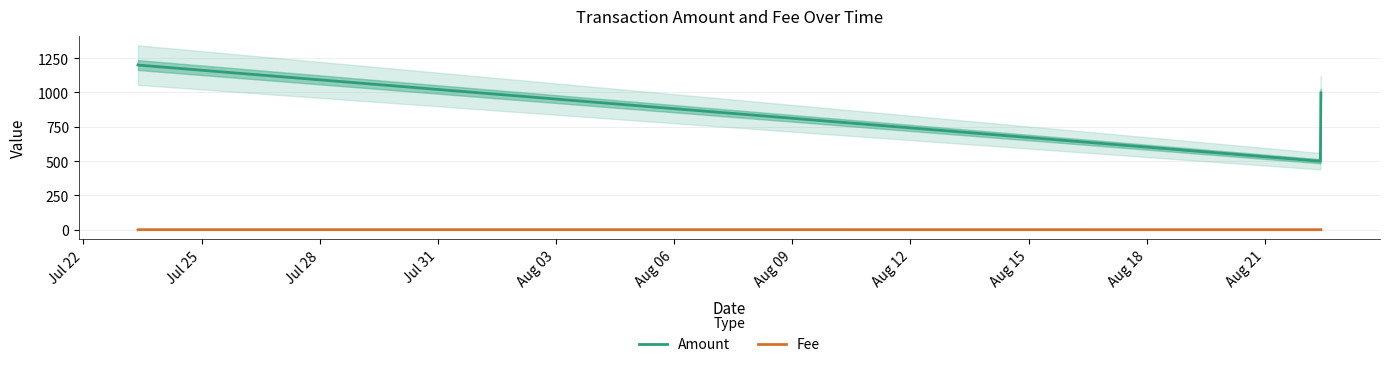

True or false: Amount and Fee cross at least once.

False